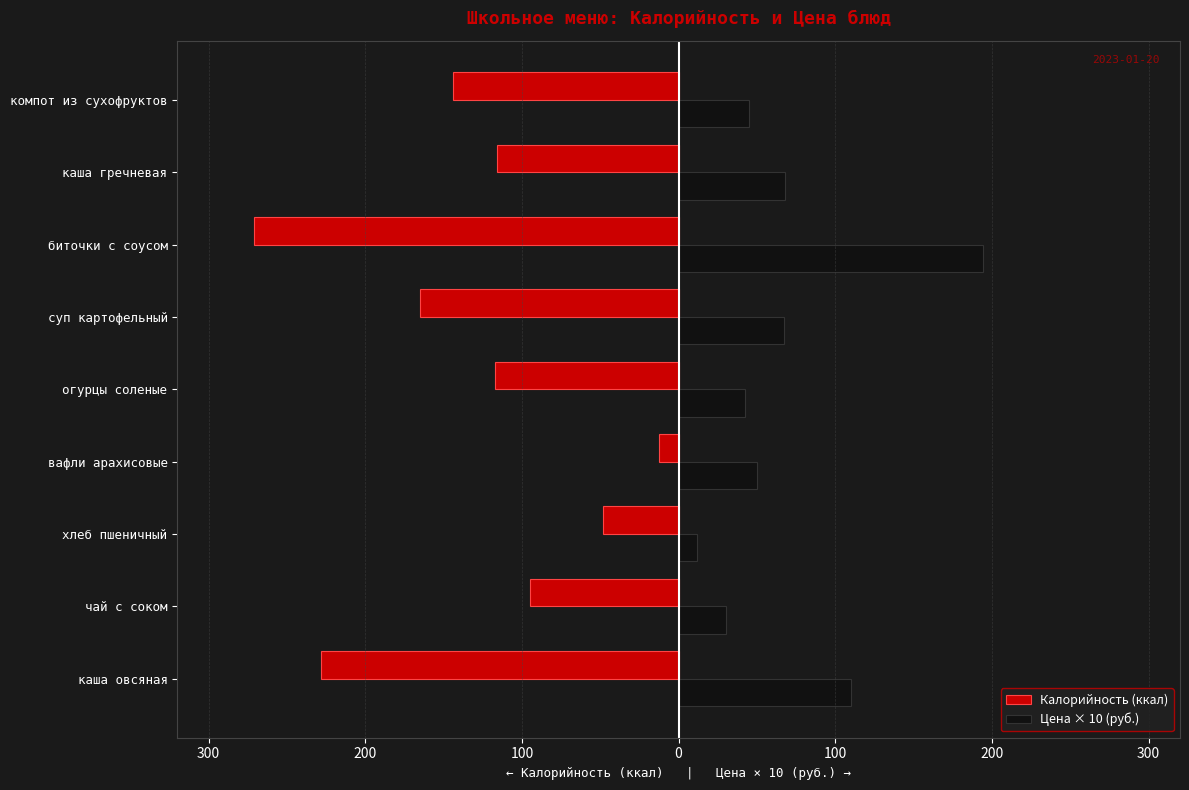

What are all the series names shown in the legend?

Калорийность (ккал), Цена × 10 (руб.)